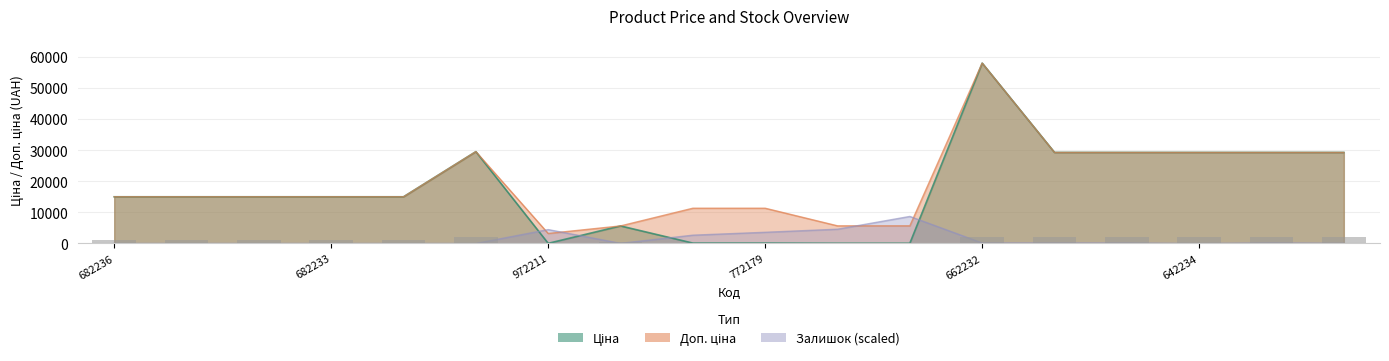

Which series has the largest total across all categories?

Доп. ціна